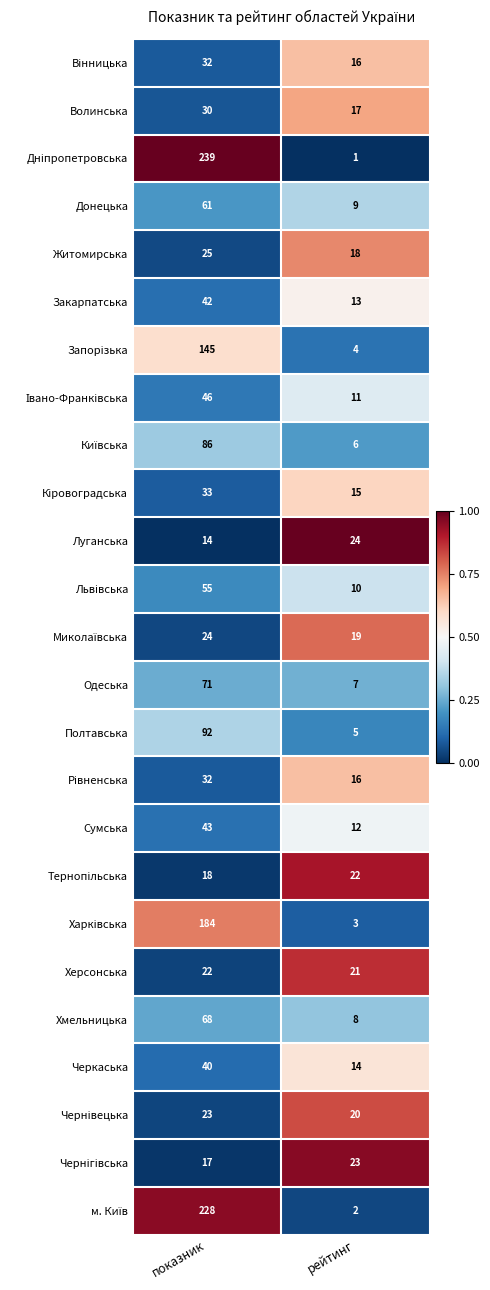

What is the difference between the maximum and minimum values in the Луганська series?

10